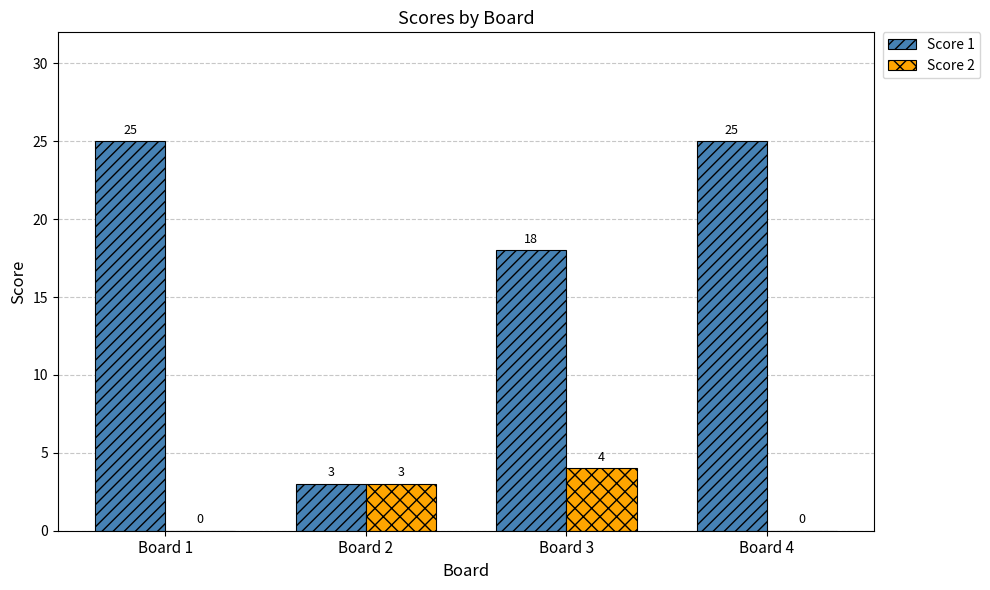

Where is Score 1 nearest to the value 14?

Board 3